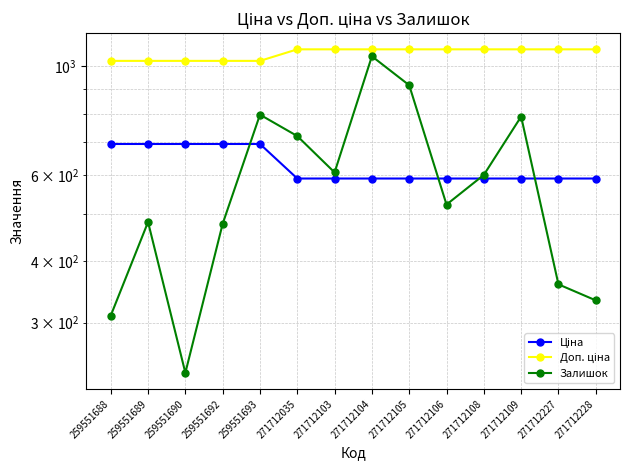

Where does the Доп. ціна series first go above 1081?

271712035